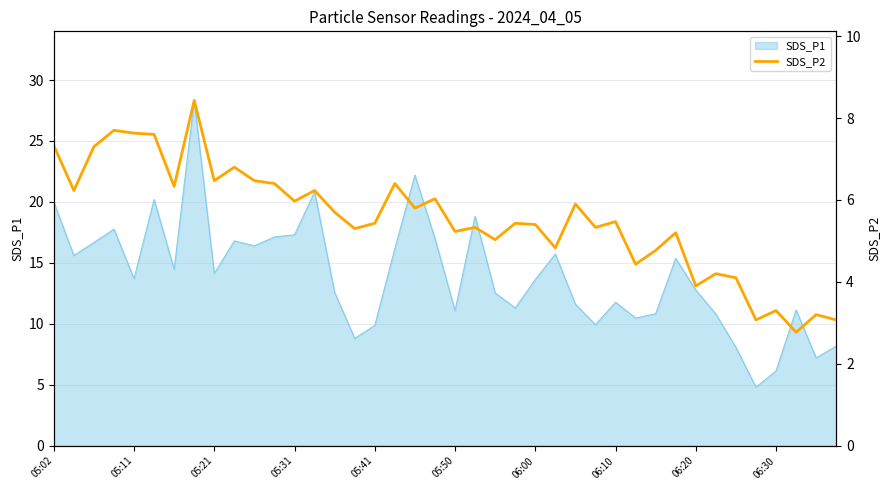

How many points are higher than both their immediate neighbors (excluding endpoints)?

14